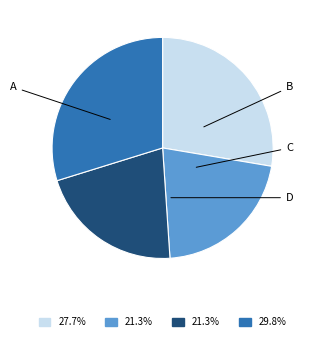

What is the largest slice in the pie chart?

D